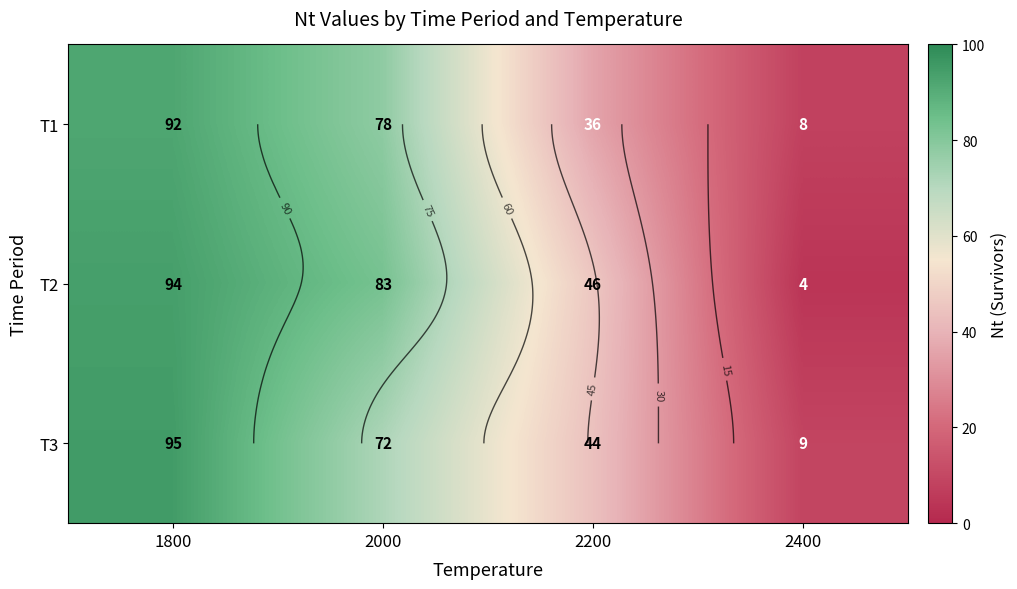

Which category has the lowest value in the T3 series?

2400